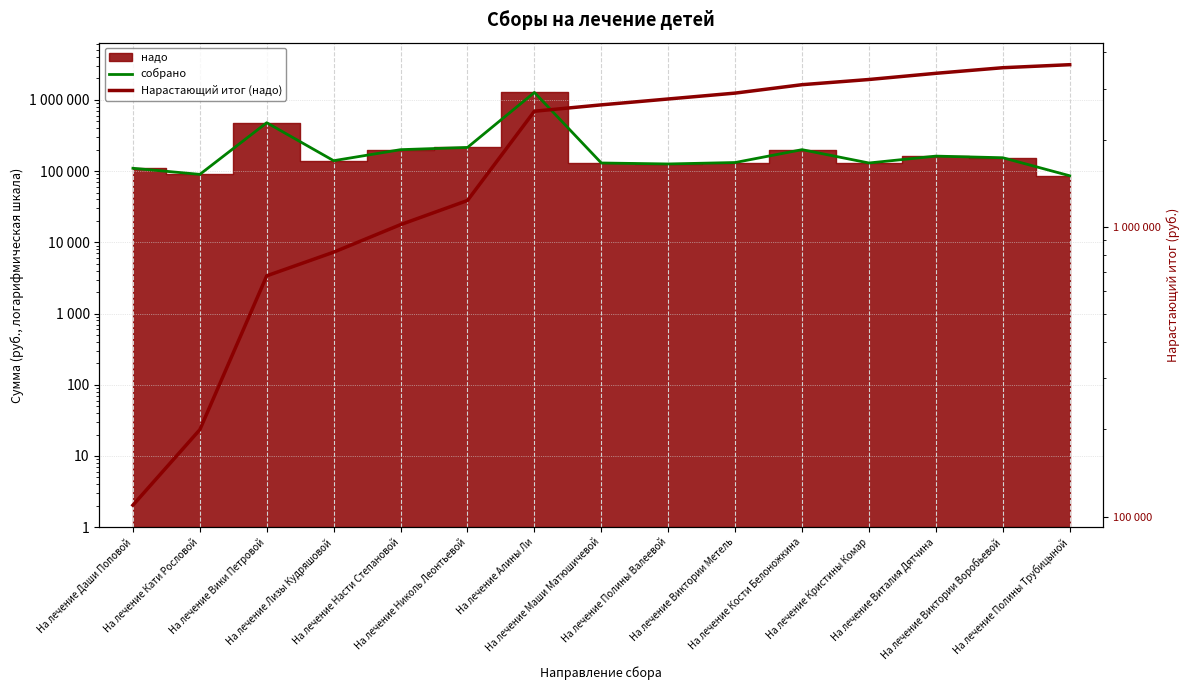

At which category does the chart reach its minimum across all series?

На лечение Полины Трубицыной